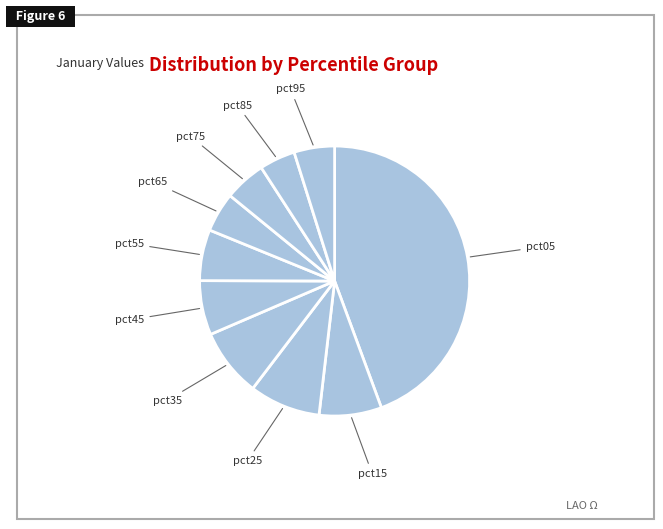

Combined, do pct65 and pct25 account for over 50%?

No